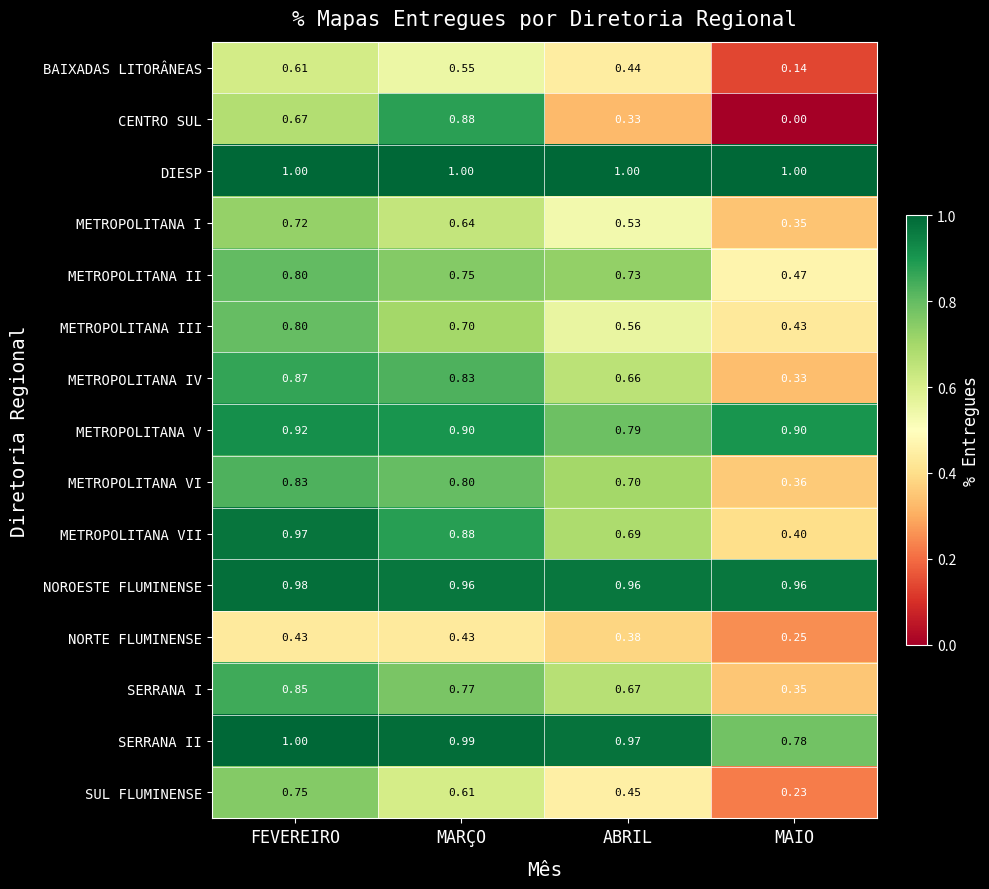

Count the number of data series in this chart.

15